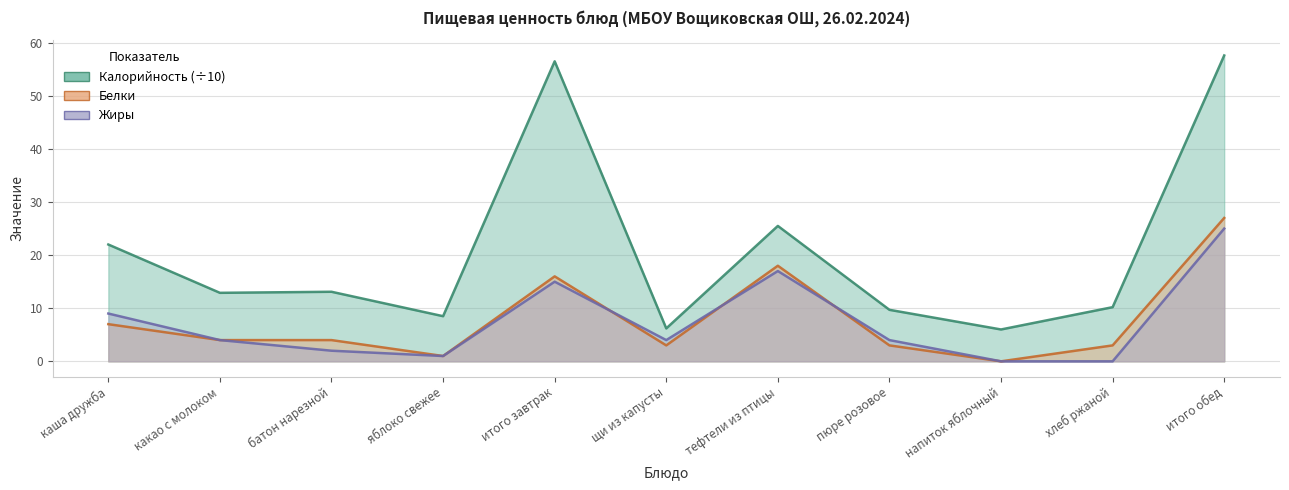

What position from the left is пюре розовое?

8